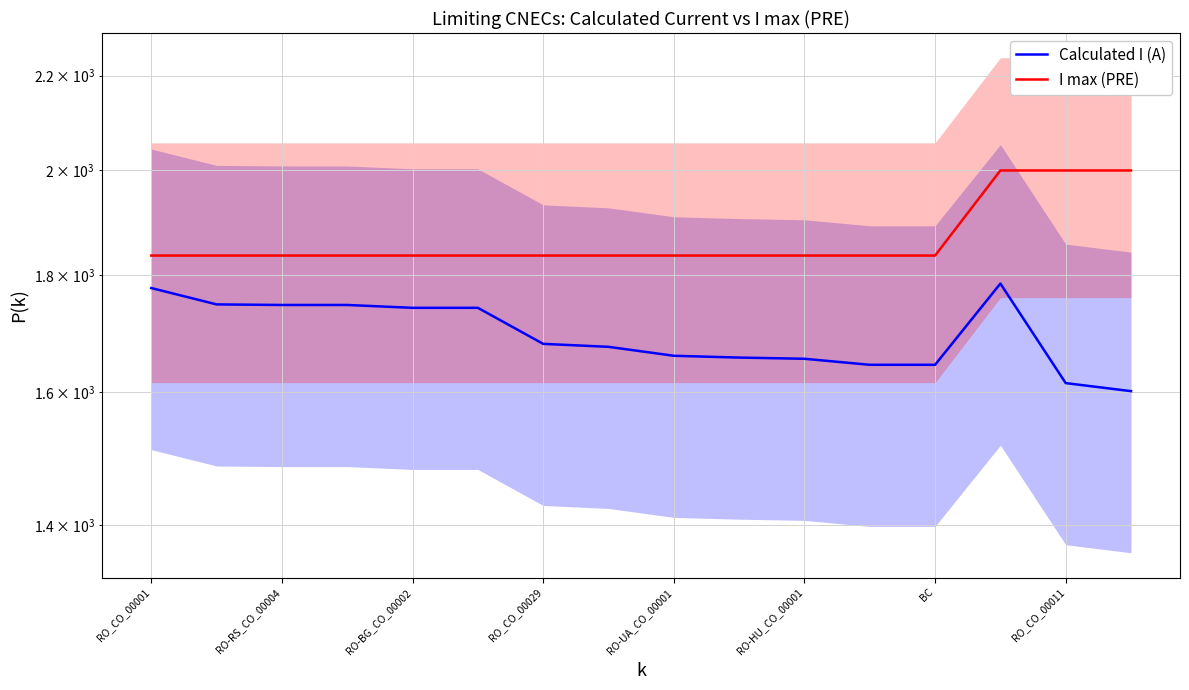

What is the spread (max minus min) of values at RO-UA_CO_00001?

176